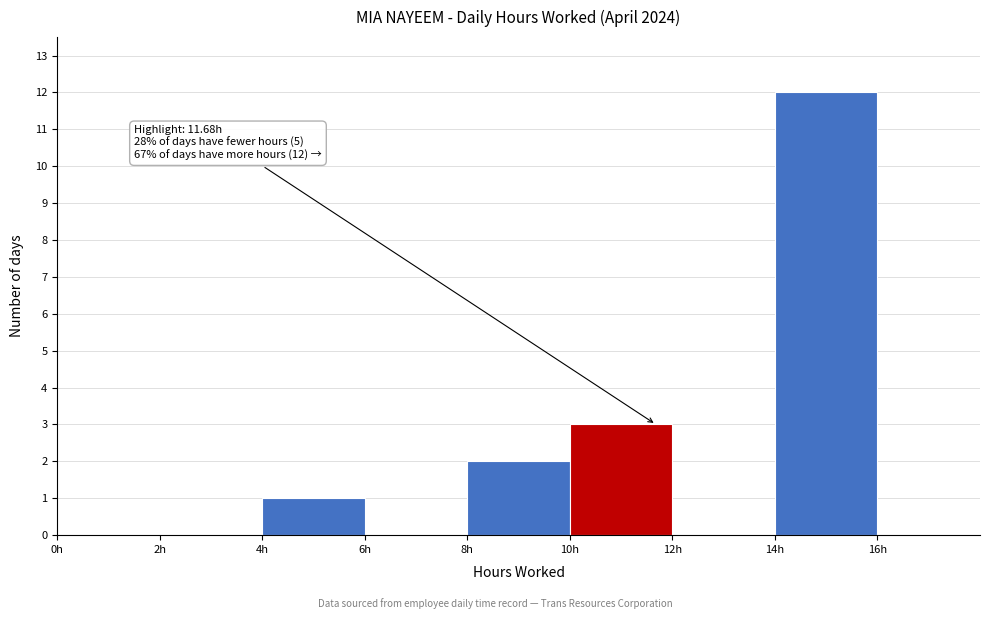

Over which range of the x-axis is the bar tallest?

14 to 16